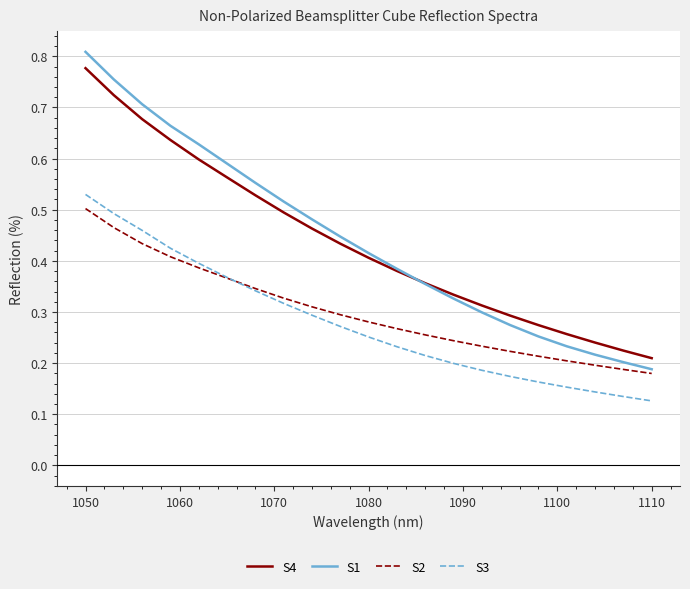

True or false: S4 and S2 intersect in this chart.

False